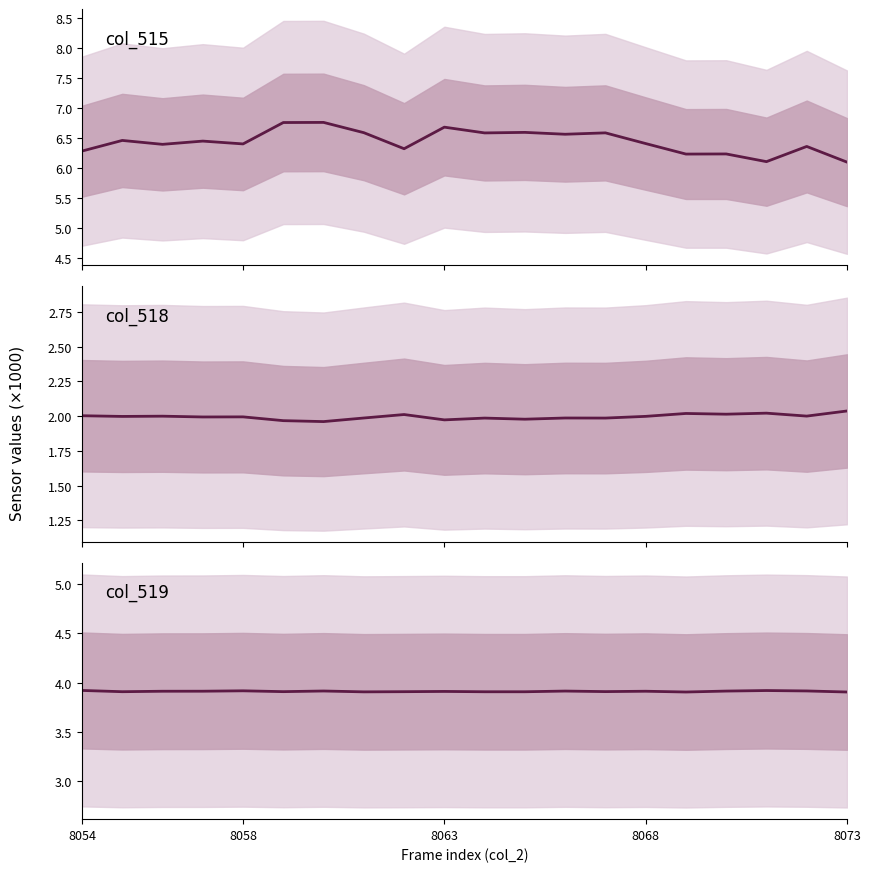

In col_519, how many points are lower than both neighbors (excluding endpoints)?

5